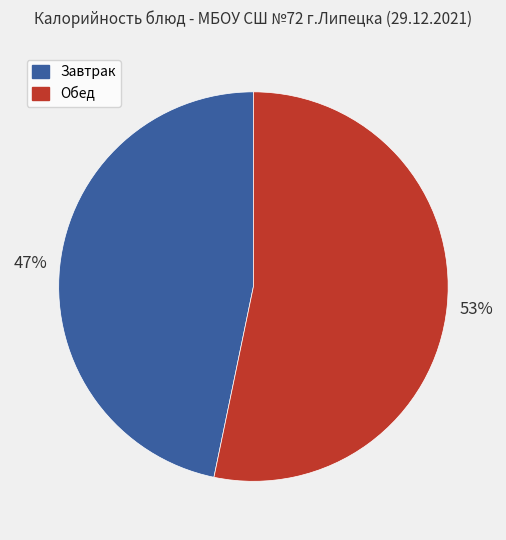

Is there a majority slice in this chart?

Yes